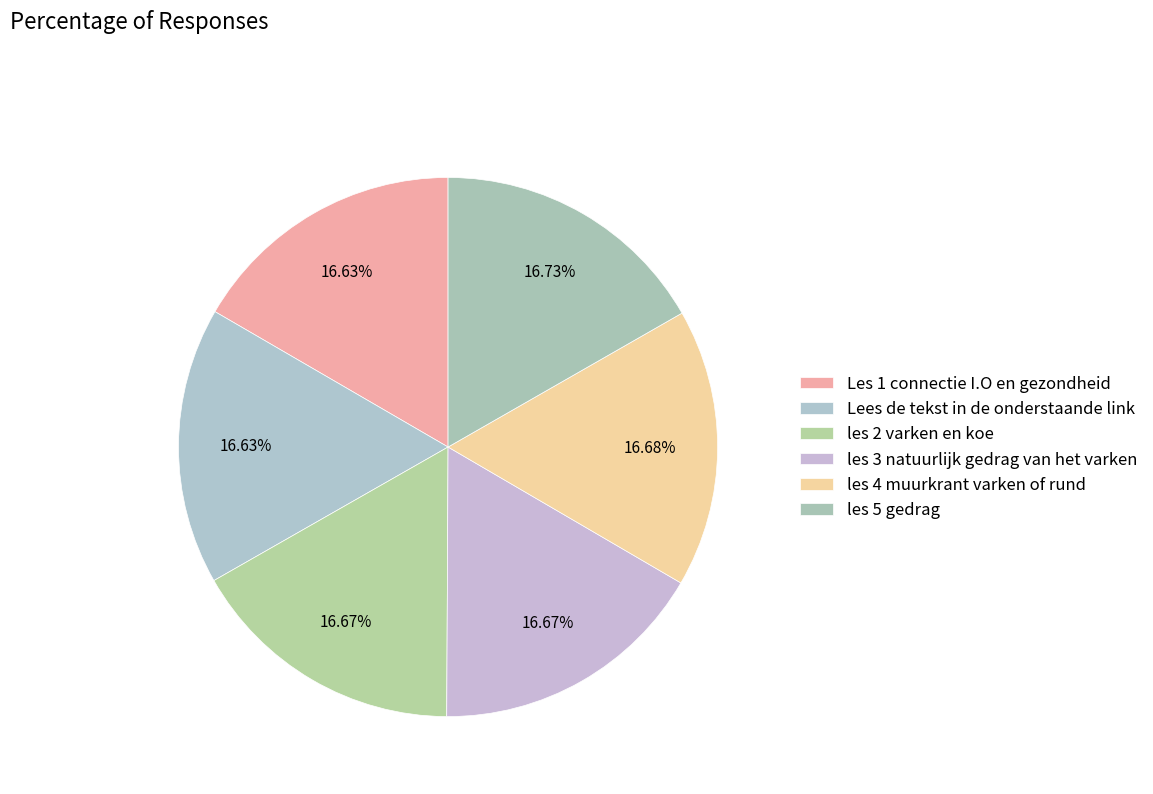

Between les 3 natuurlijk gedrag van het varken and Les 1 connectie I.O en gezondheid, which is larger?

les 3 natuurlijk gedrag van het varken